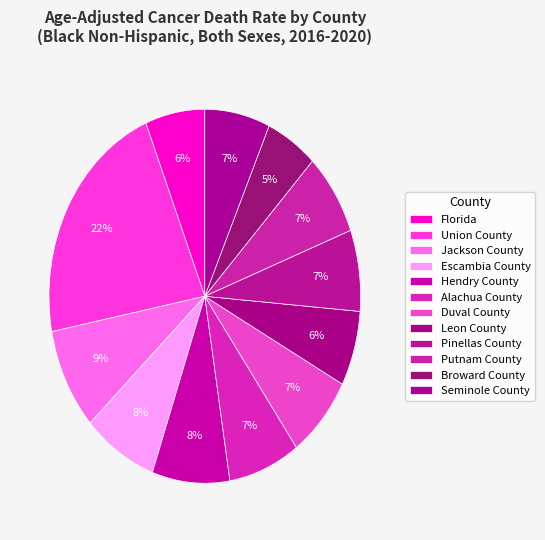

To the nearest percent, what is the difference between the Seminole County and Union County slice percentages?

15%